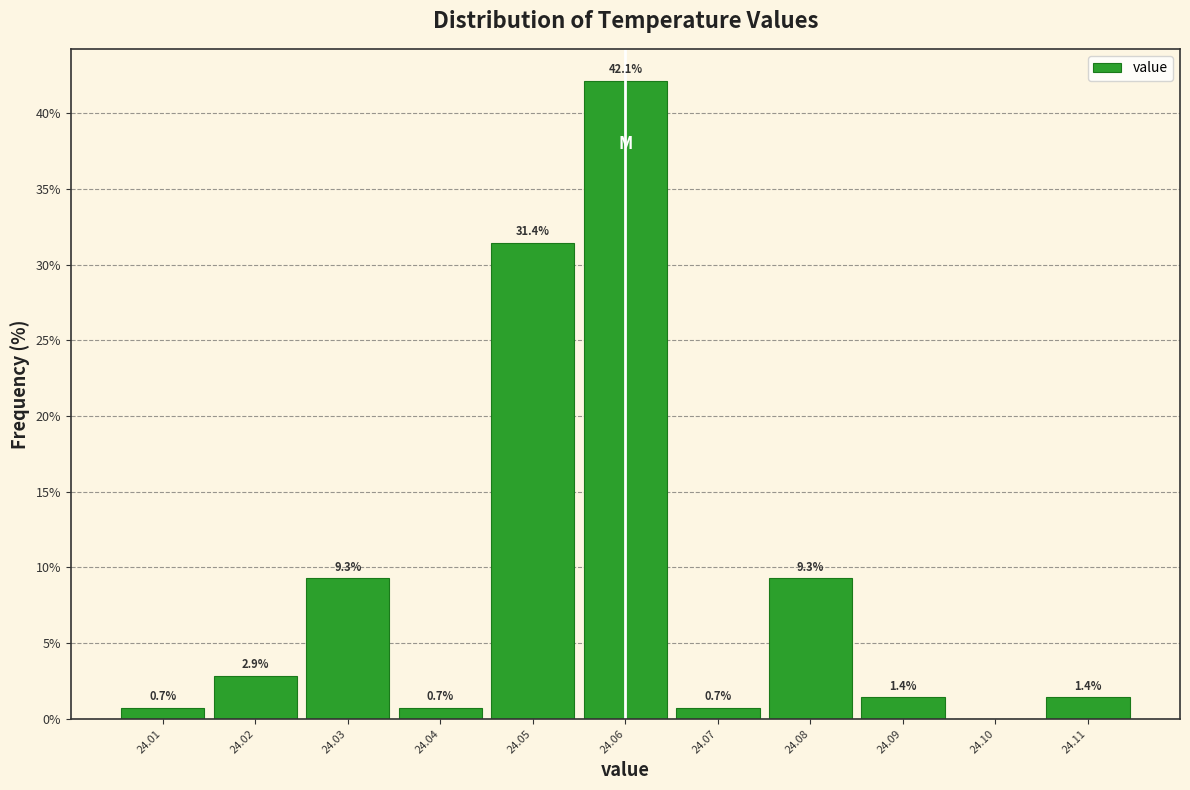

Over which range of the x-axis is the bar tallest?

24.055 to 24.065